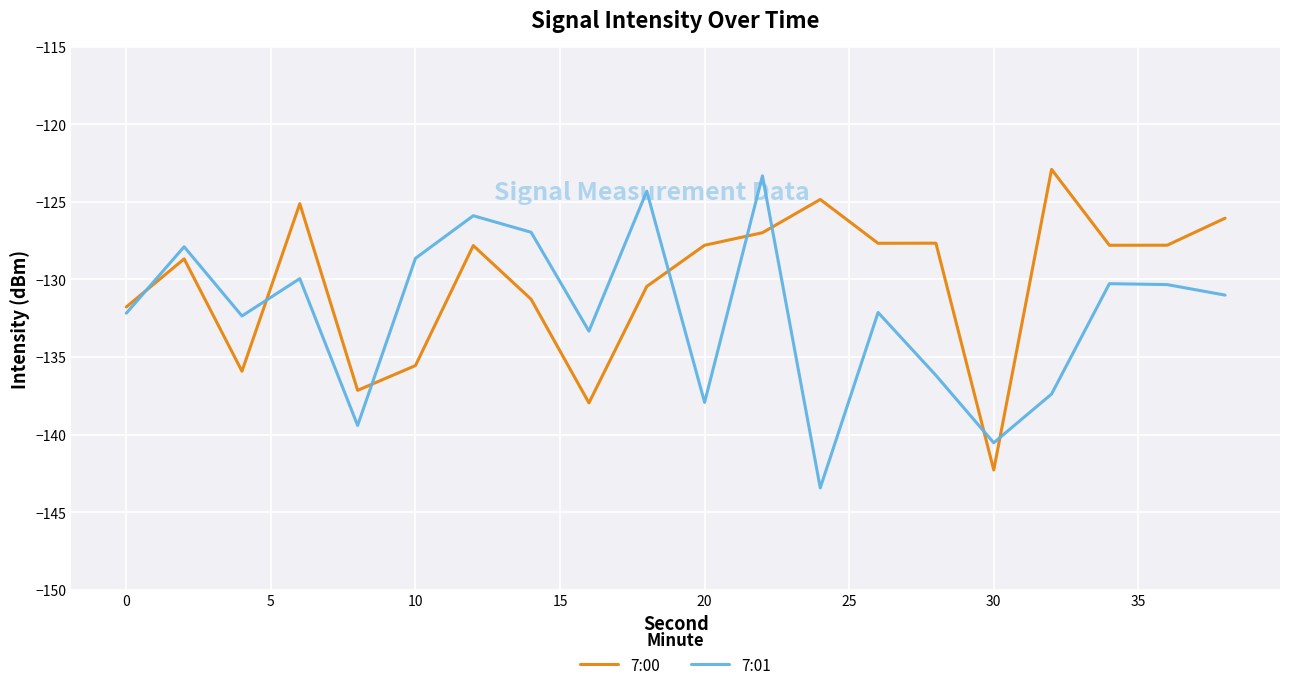

What is the highest value of the 7:01 series?

-123.3